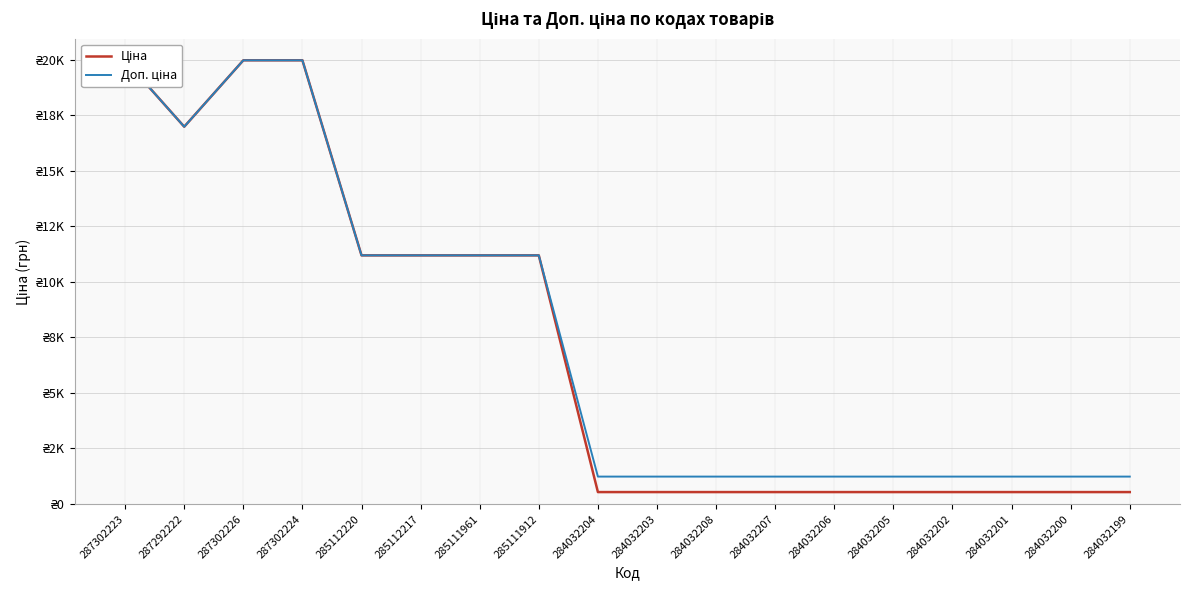

Which series changed the most between 287302226 and 285112217?

Ціна